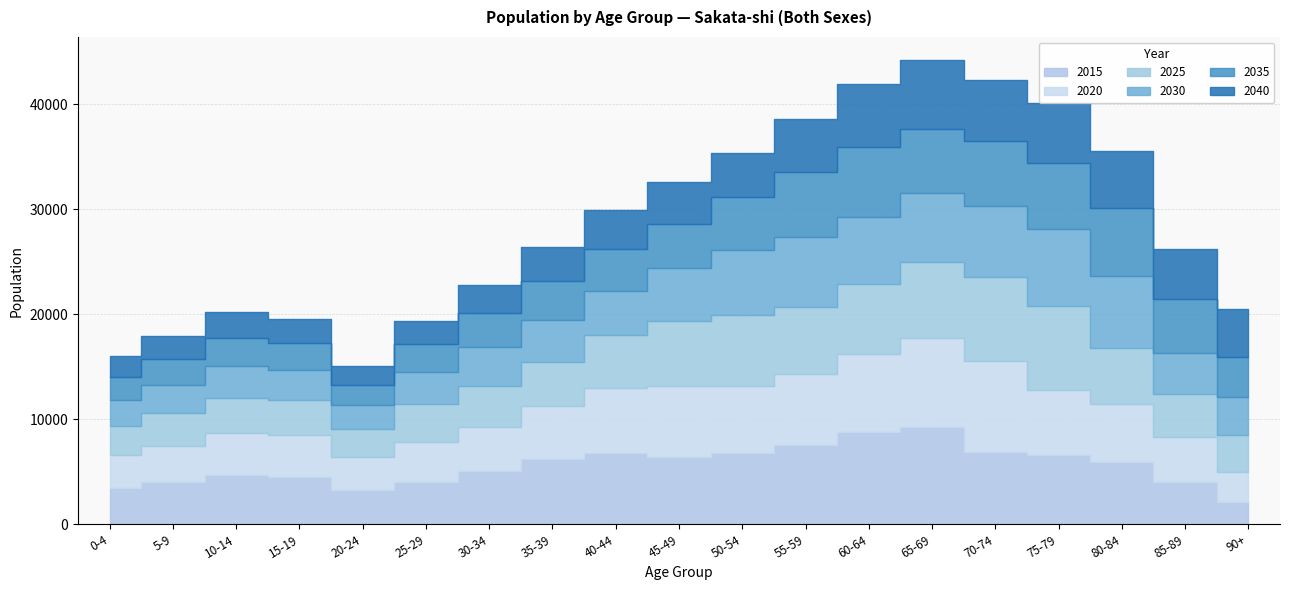

At how many categories does at least one series exceed 2029?

19